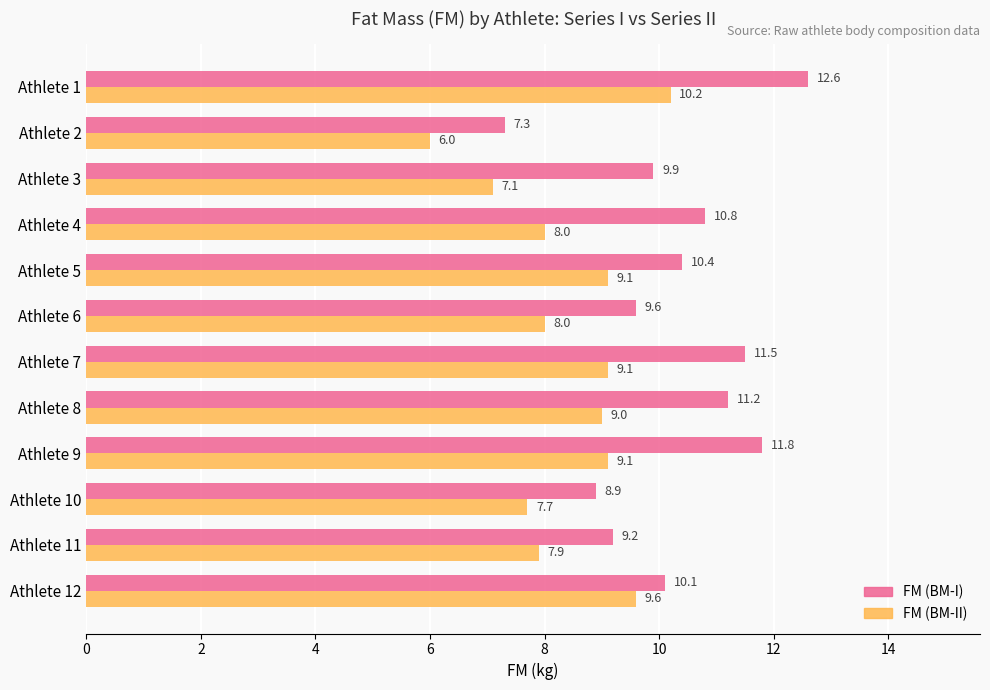

What is the difference between the maximum and minimum values in the FM (BM-I) series?

5.3